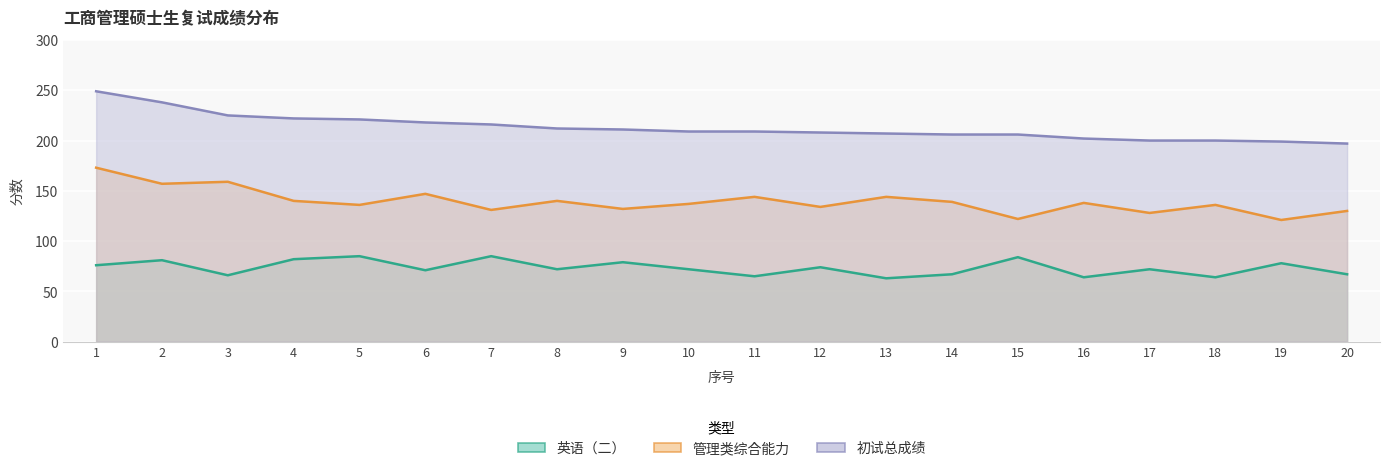

What is the sum of the 英语（二） values at 14 and 7?

152